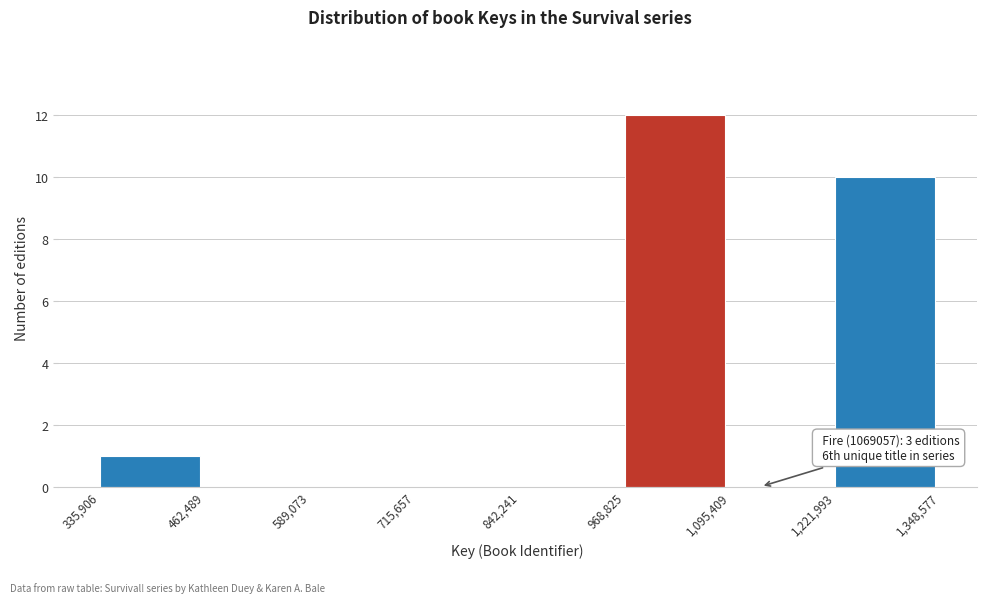

Which range on the x-axis has the tallest bar?

968,825 to 1,095,409